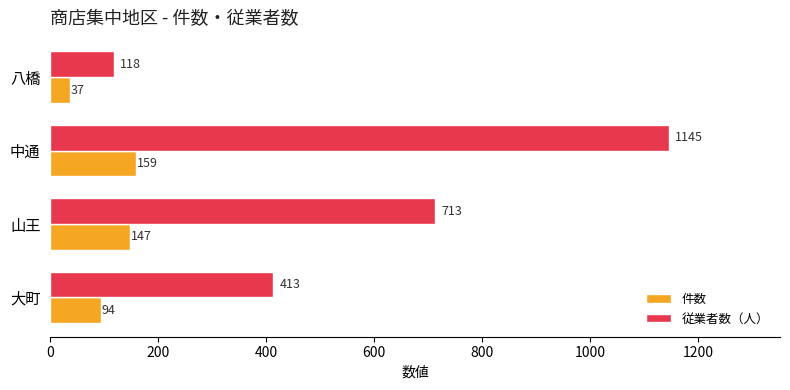

Is it true that 件数 equals 159 at 中通?

True